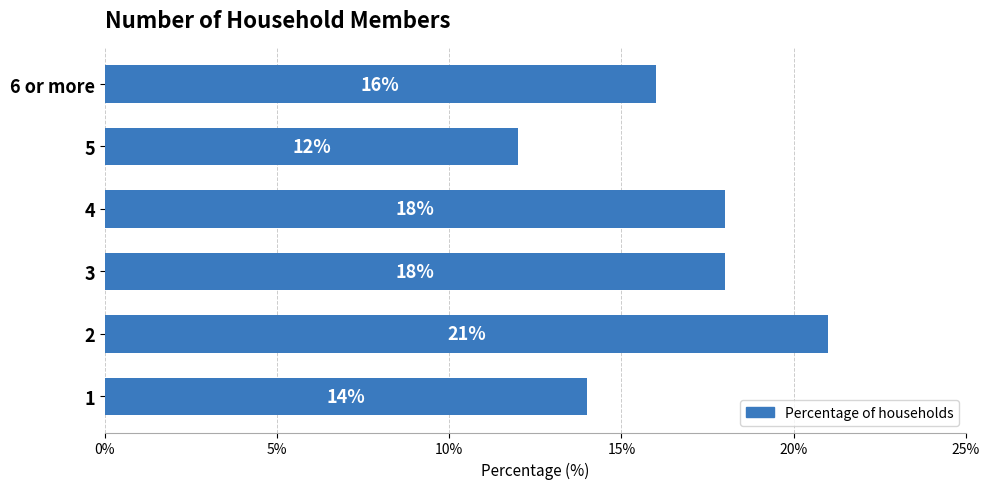

Are the bars horizontal?

Yes